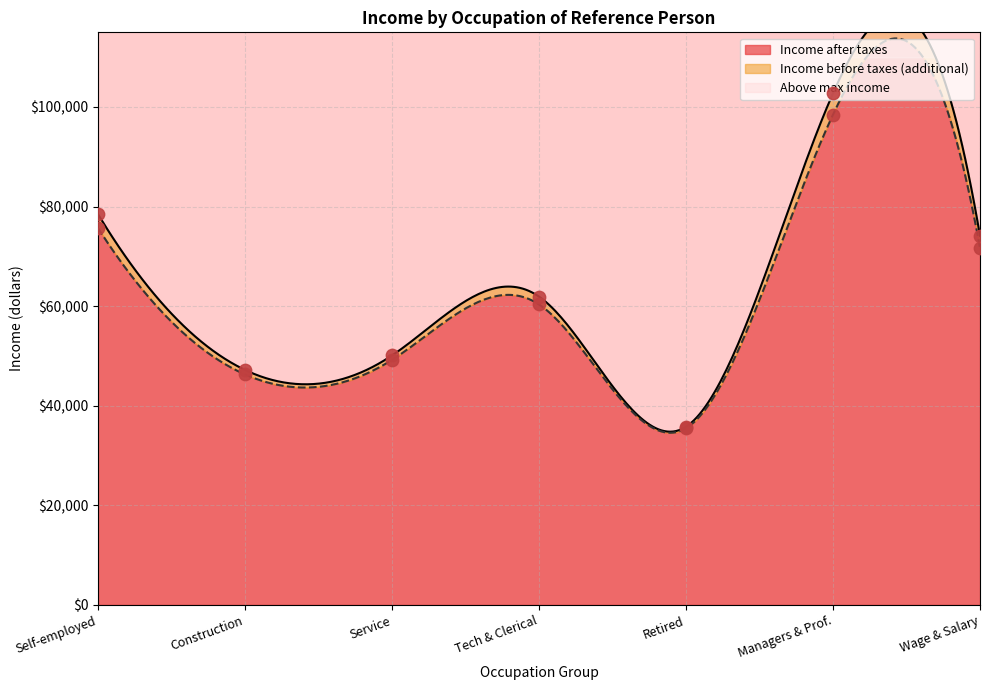

What is the lowest value of the Income after taxes series?

34568.8